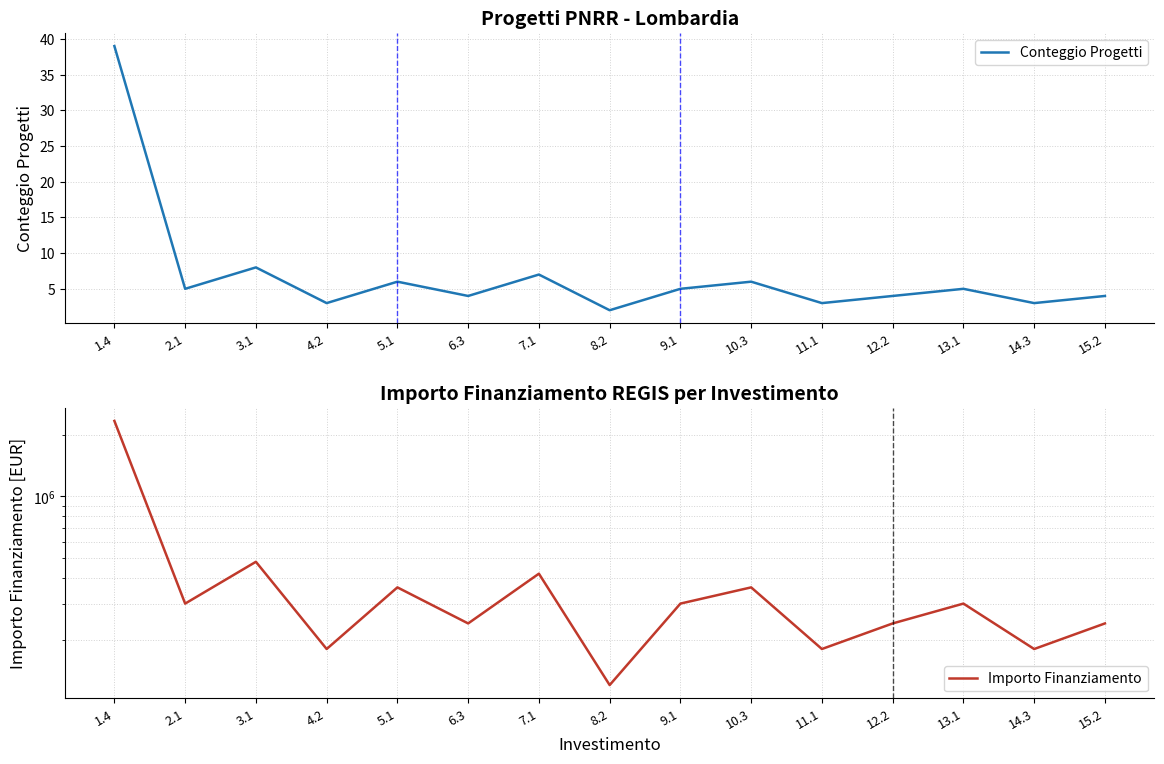

Reading left to right, extract all data points from this chart.

Conteggio Progetti: 1.4=39	2.1=5	3.1=8	4.2=3	5.1=6	6.3=4	7.1=7	8.2=2	9.1=5	10.3=6	11.1=3	12.2=4	13.1=5	14.3=3	15.2=4
Importo Finanziamento: 1.4=2338674	2.1=299830	3.1=479728	4.2=179898	5.1=359796	6.3=239864	7.1=419762	8.2=119932	9.1=299830	10.3=359796	11.1=179898	12.2=239864	13.1=299830	14.3=179898	15.2=239864